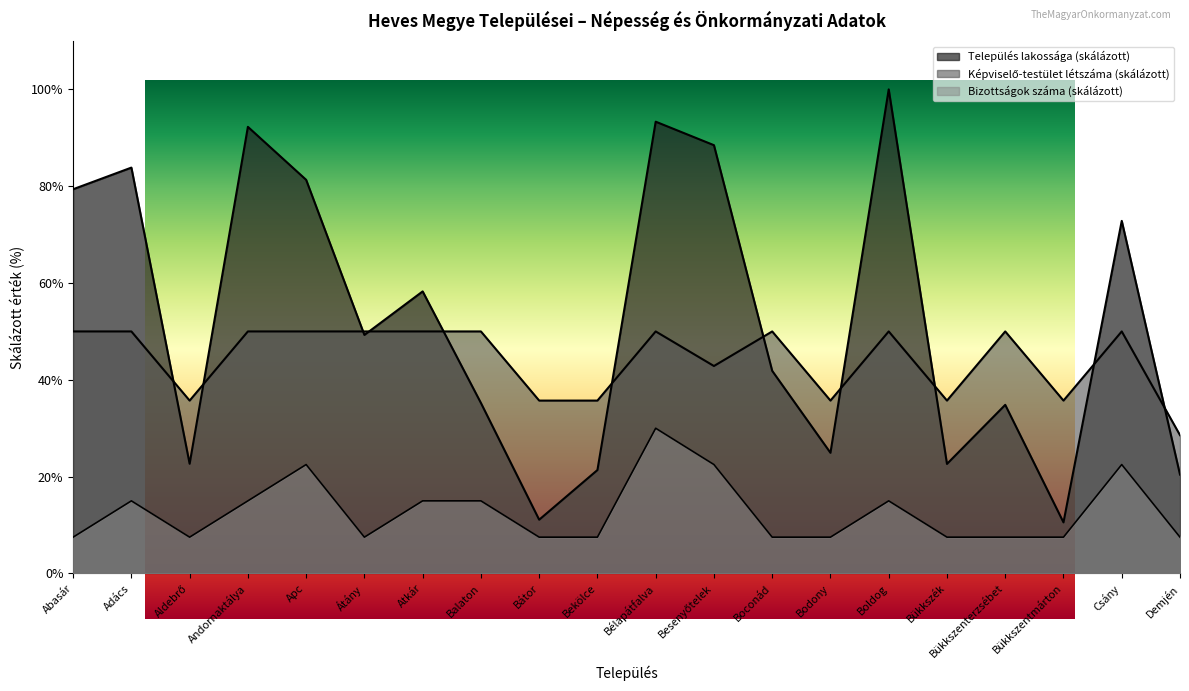

Where is the first local maximum for Bizottságok száma?

Adács